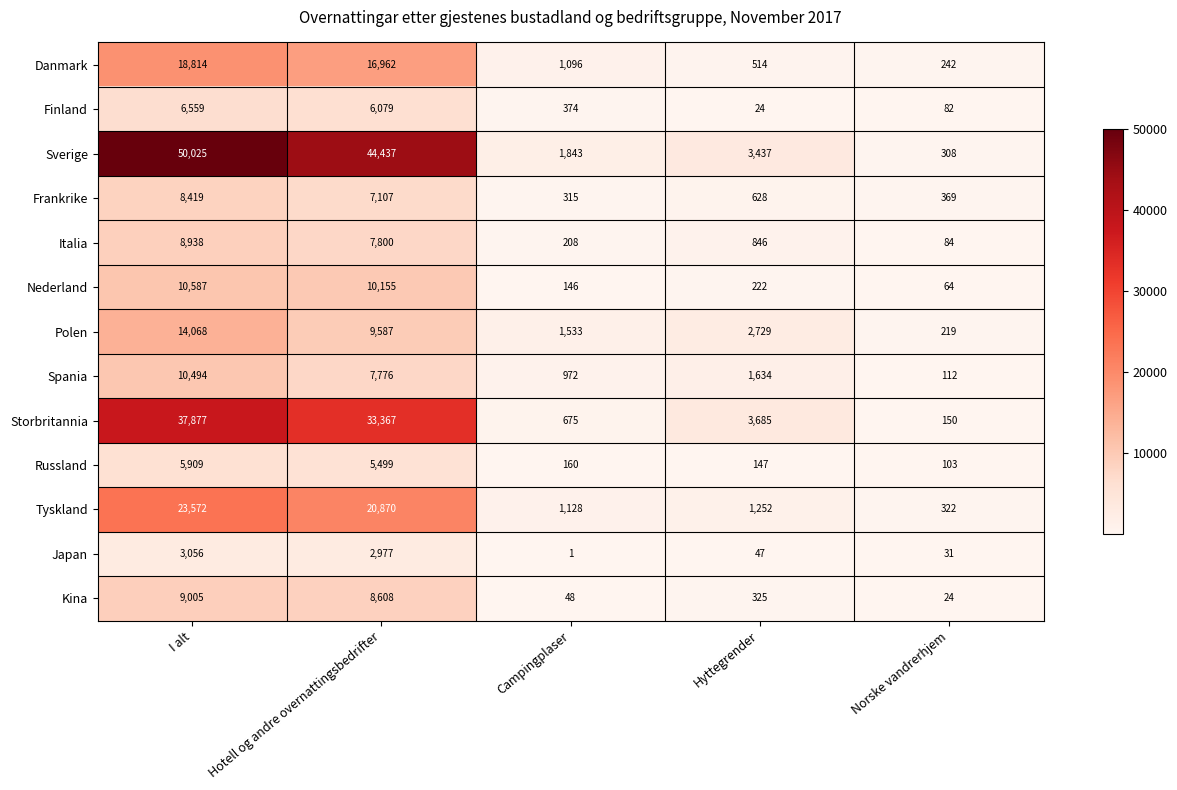

What is the greatest value displayed?

50025